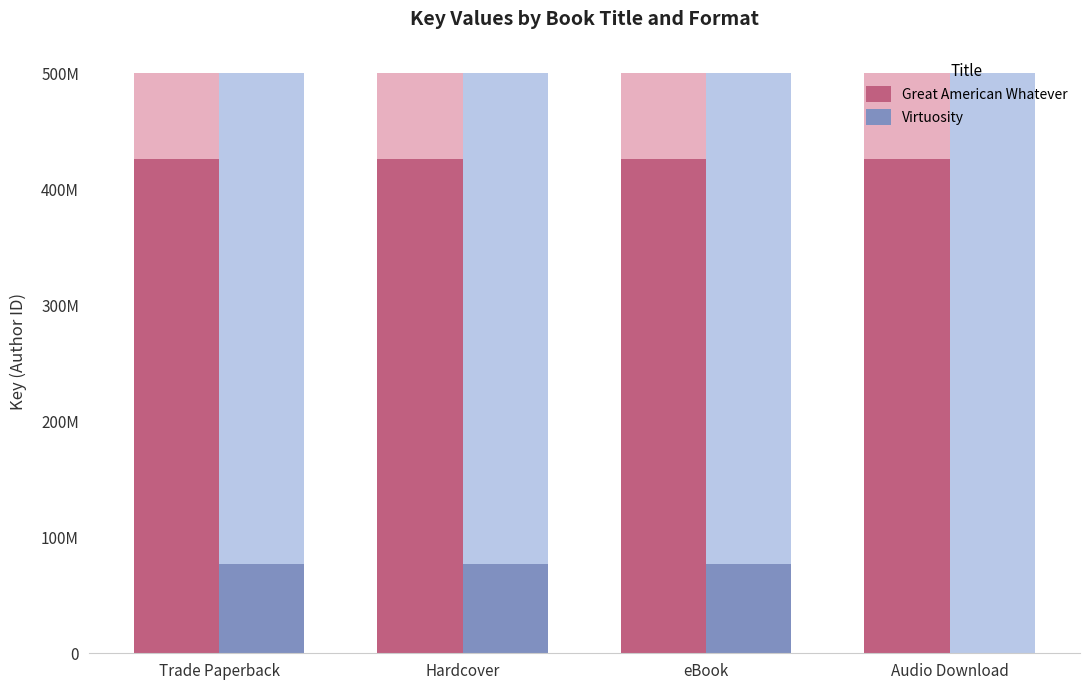

Is it true that Virtuosity equals 124665661 at Trade Paperback?

False